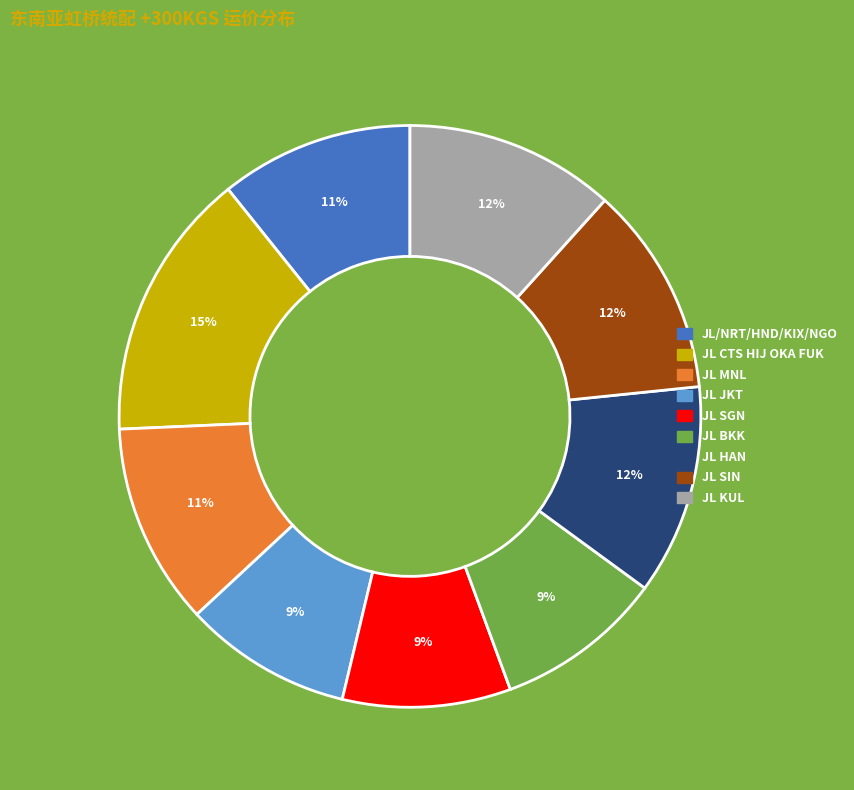

What is the largest slice in the pie chart?

JL CTS HIJ OKA FUK